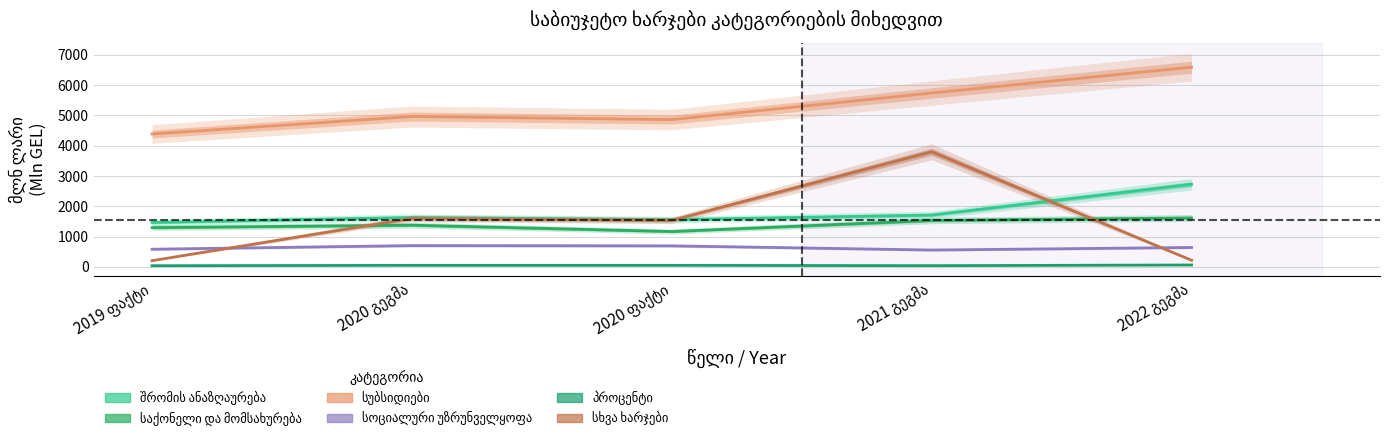

At which label does სოციალური უზრუნველყოფა reach its peak?

2020 გეგმა